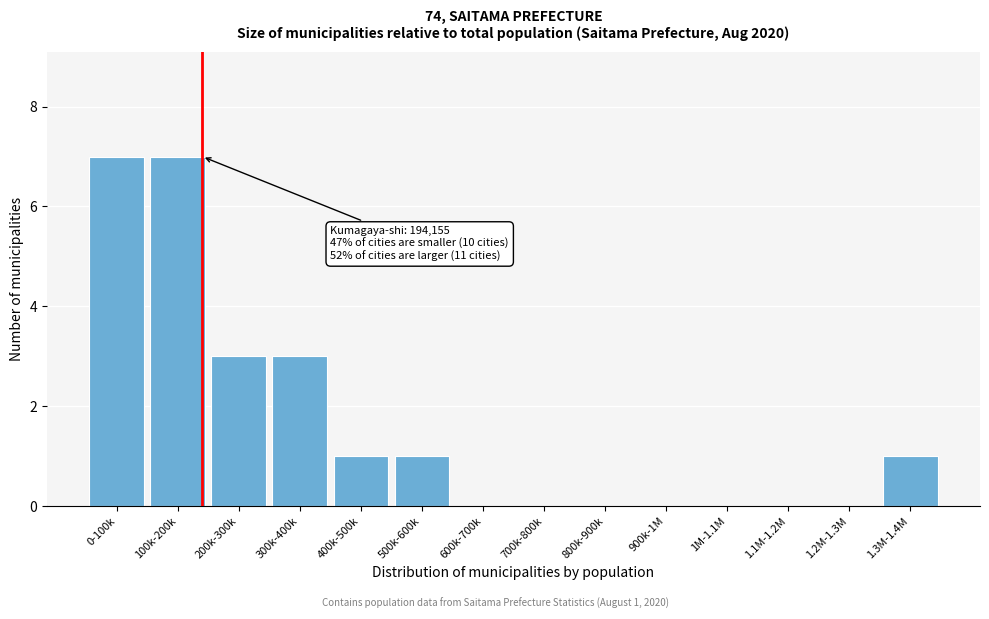

Reading left to right, transcribe all the data shown in this chart.

0-100k=7	100k-200k=7	200k-300k=3	300k-400k=3	400k-500k=1	500k-600k=1	600k-700k=0	700k-800k=0	800k-900k=0	900k-1M=0	1M-1.1M=0	1.1M-1.2M=0	1.2M-1.3M=0	1.3M-1.4M=1